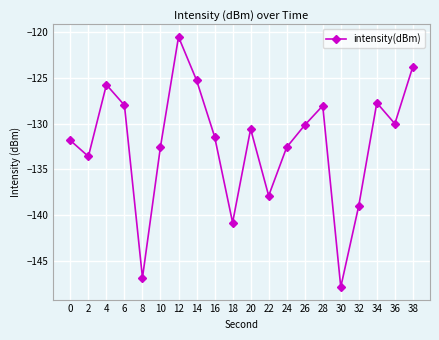

How many interior local valleys (lower than both neighbors) does the data have?

6